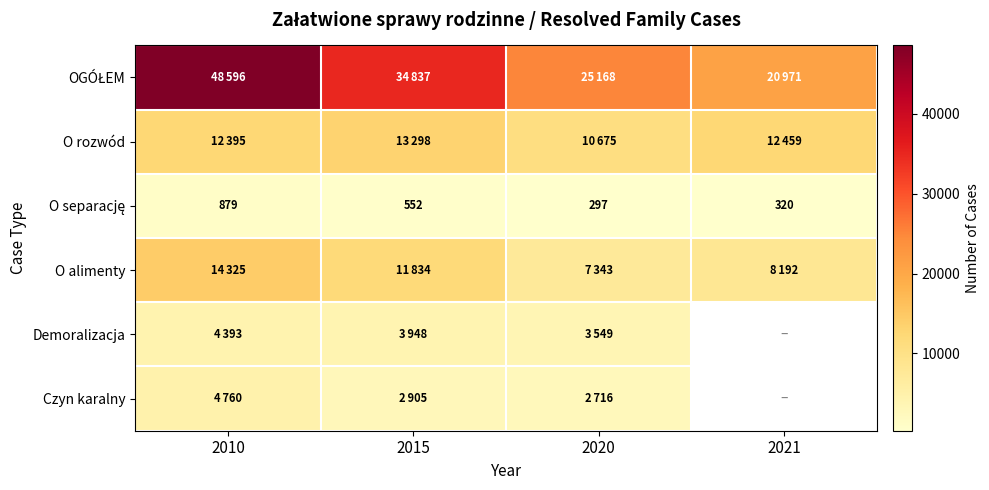

What is the difference between the maximum and minimum values in the OGÓŁEM series?

27625.0